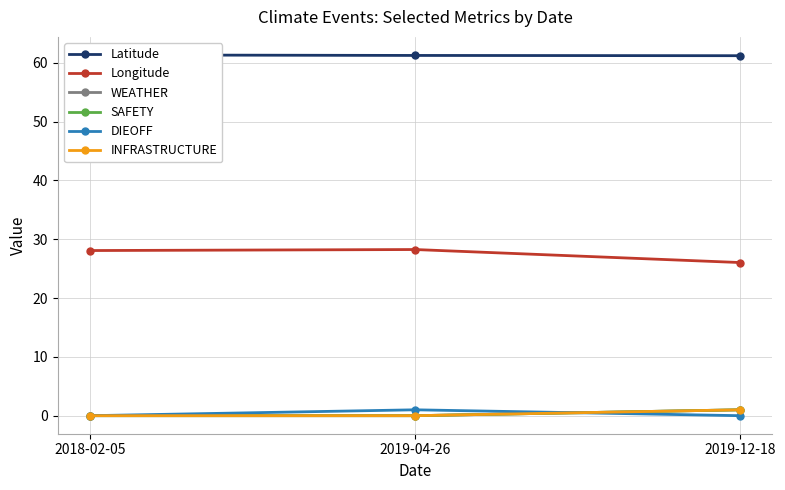

At 2019-12-18, list the series in order from smallest to largest.

DIEOFF, WEATHER, SAFETY, INFRASTRUCTURE, Longitude, Latitude